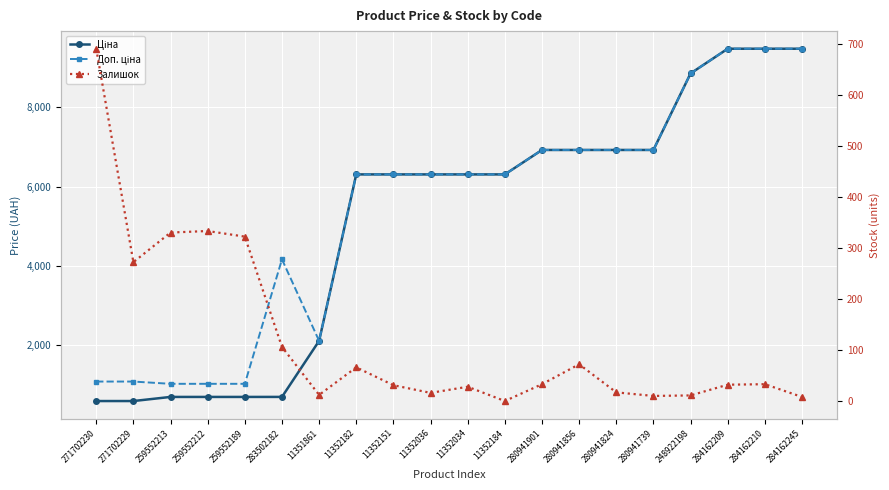

True or false: Доп. ціна has more than 1 points higher than both neighbors.

False